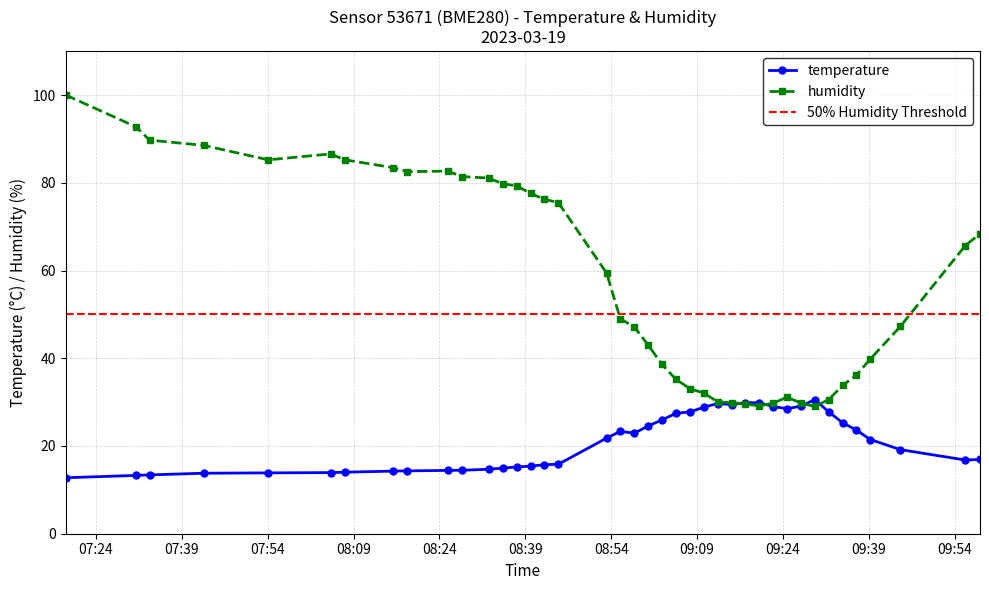

What is the lowest value of the temperature series?

12.8